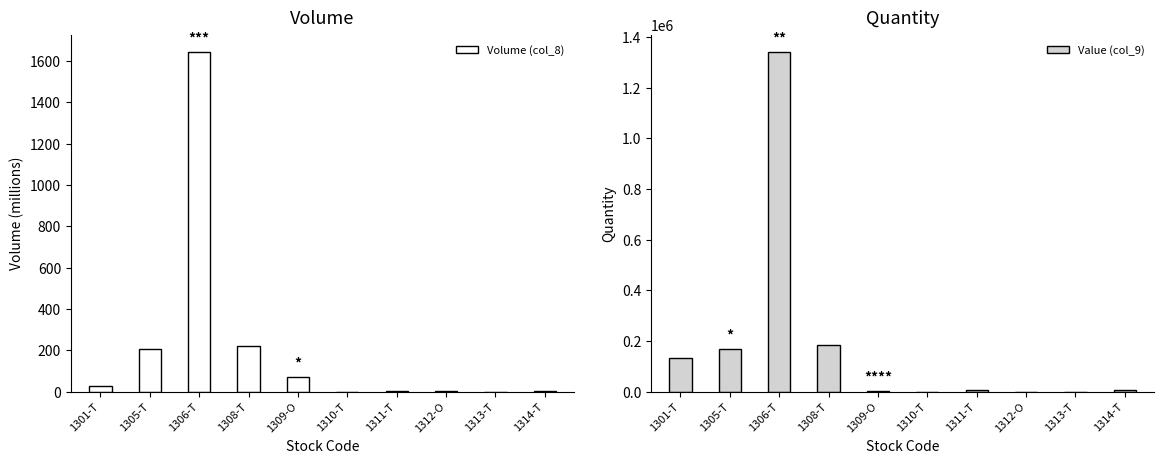

Which category has the lowest value in the Volume (col_8) series?

1310-T